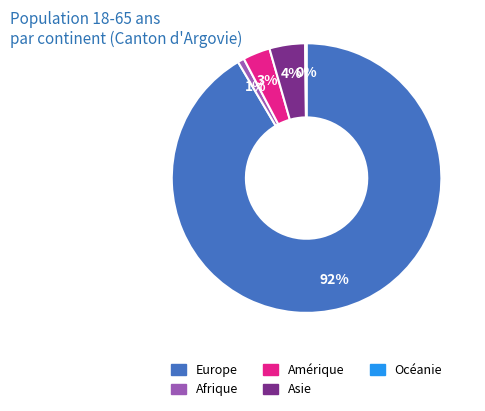

Combined, do Amérique and Asie account for over 50%?

No